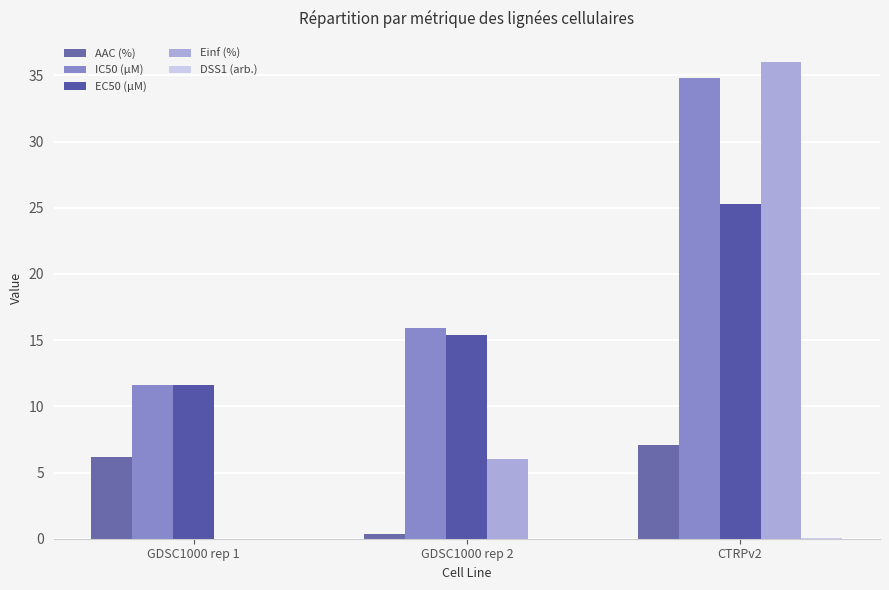

Between GDSC1000 rep 2 and CTRPv2, which is larger?

CTRPv2